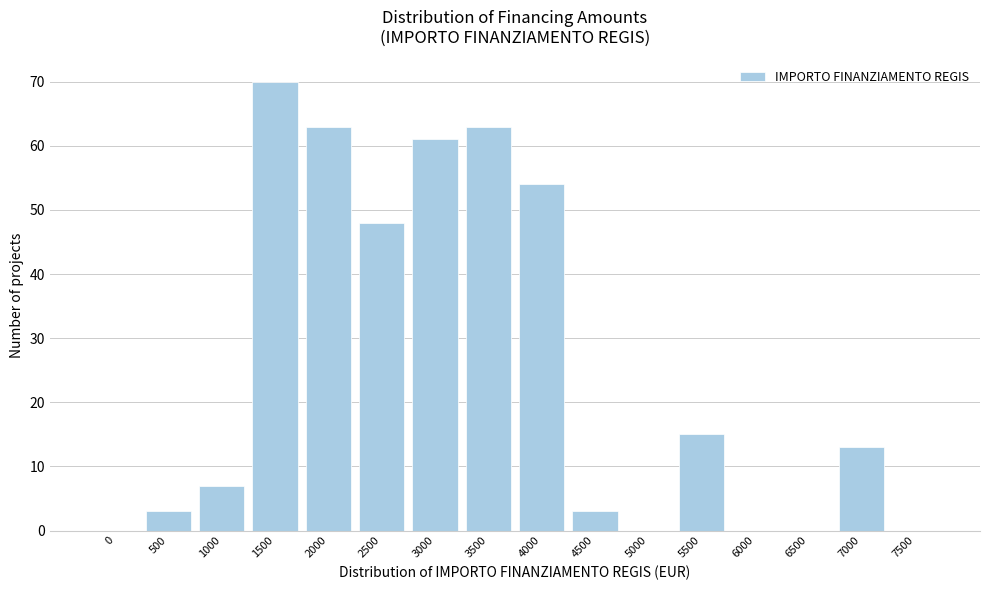

Reading left to right, what are all the values shown in this chart?

0=0	500=3	1000=7	1500=70	2000=63	2500=48	3000=61	3500=63	4000=54	4500=3	5000=0	5500=15	6000=0	6500=0	7000=13	7500=0